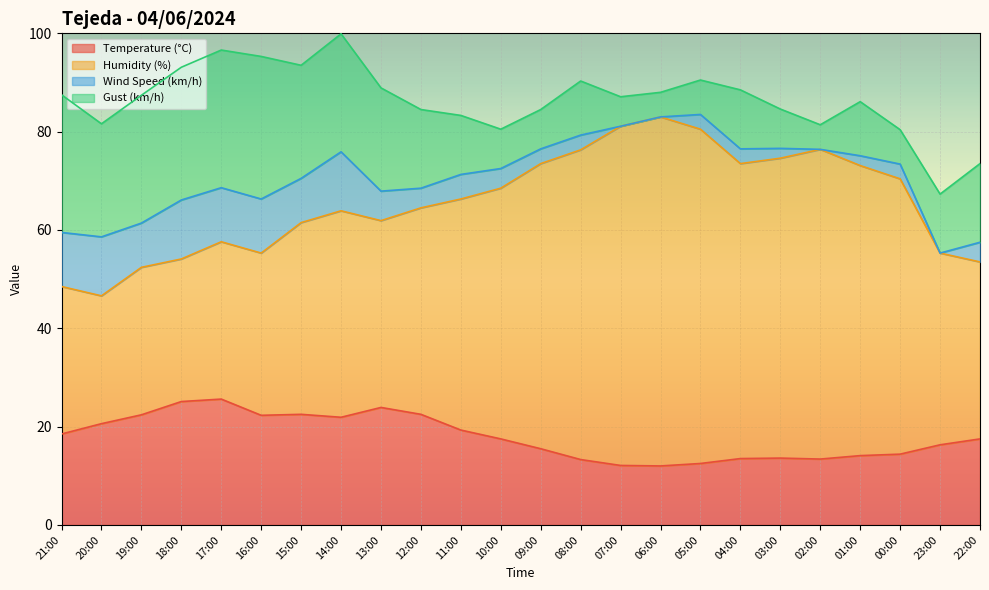

Reading right to left, extract all data points from this chart.

Temperature (°C): 17.5	16.3	14.4	14.1	13.4	13.6	13.5	12.5	12.0	12.1	13.3	15.5	17.5	19.3	22.5	23.9	21.9	22.5	22.3	25.6	25.1	22.4	20.6	18.5
Humidity (%): 36.0	39.0	56.0	59.0	63.0	61.0	60.0	68.0	71.0	69.0	63.0	58.0	51.0	47.0	42.0	38.0	42.0	39.0	33.0	32.0	29.0	30.0	26.0	30.0
Wind Speed (km/h): 4.0	0.0	3.0	2.0	0.0	2.0	3.0	3.0	0.0	0.0	3.0	3.0	4.0	5.0	4.0	6.0	12.0	9.0	11.0	11.0	12.0	9.0	12.0	11.0
Gust (km/h): 16.0	12.0	7.0	11.0	5.0	8.0	12.0	7.0	5.0	6.0	11.0	8.0	8.0	12.0	16.0	21.0	24.0	23.0	29.0	28.0	27.0	26.0	23.0	28.0